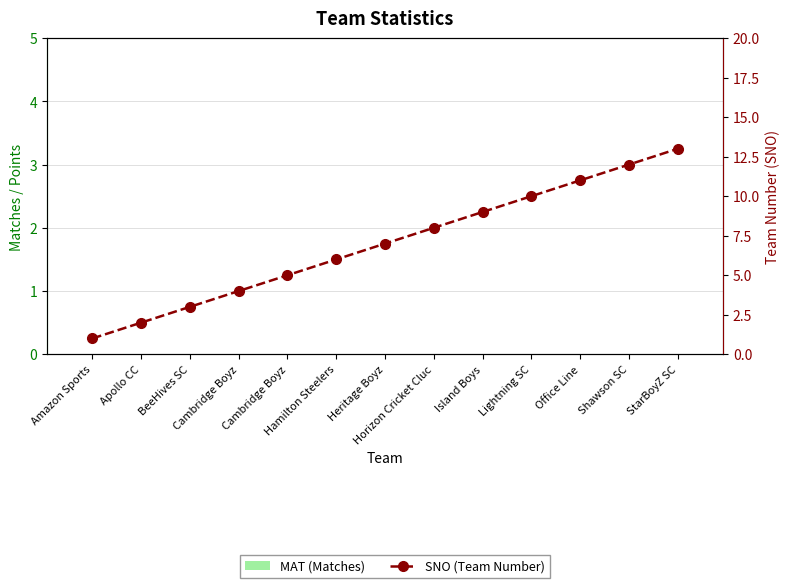

Which series has the largest range (max minus min)?

SNO (Team Number)